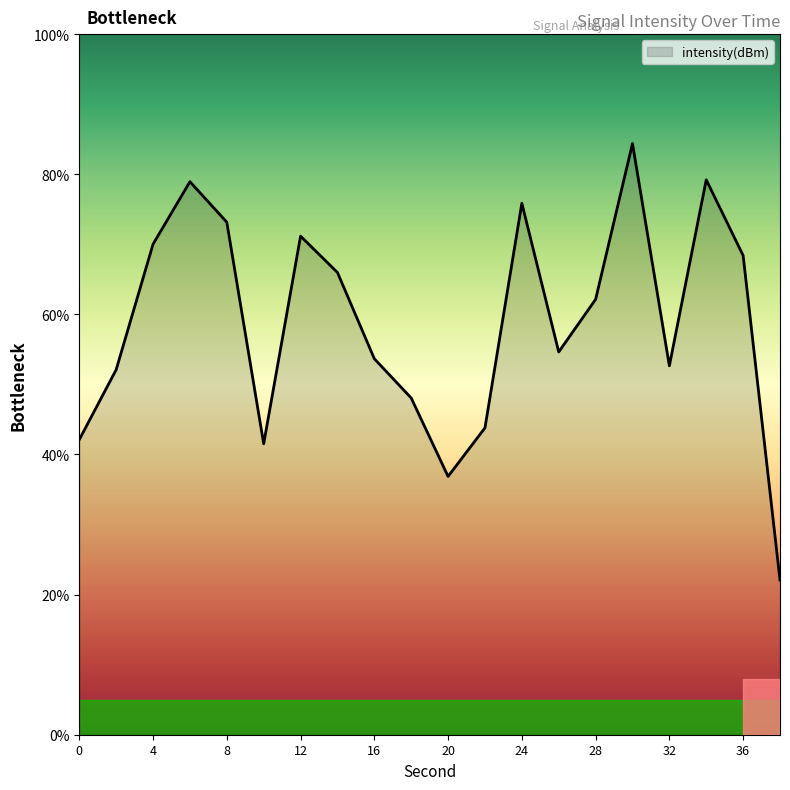

What is the difference between the maximum and minimum values?

62.3